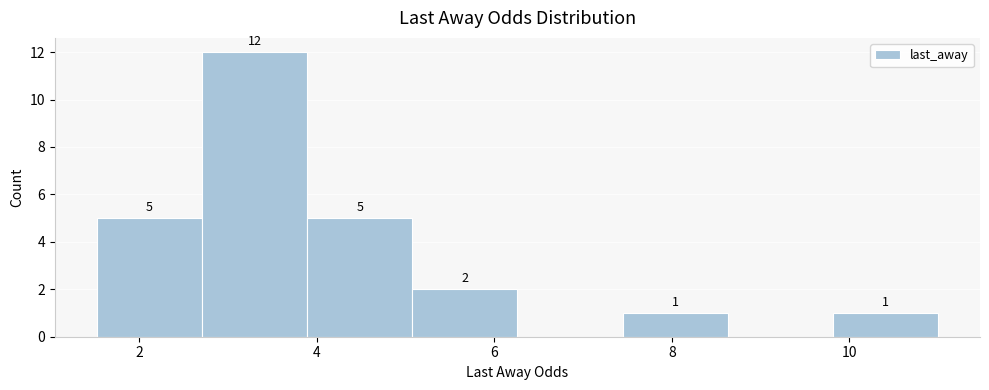

Over which range of the x-axis is the bar tallest?

2.8 to 3.8